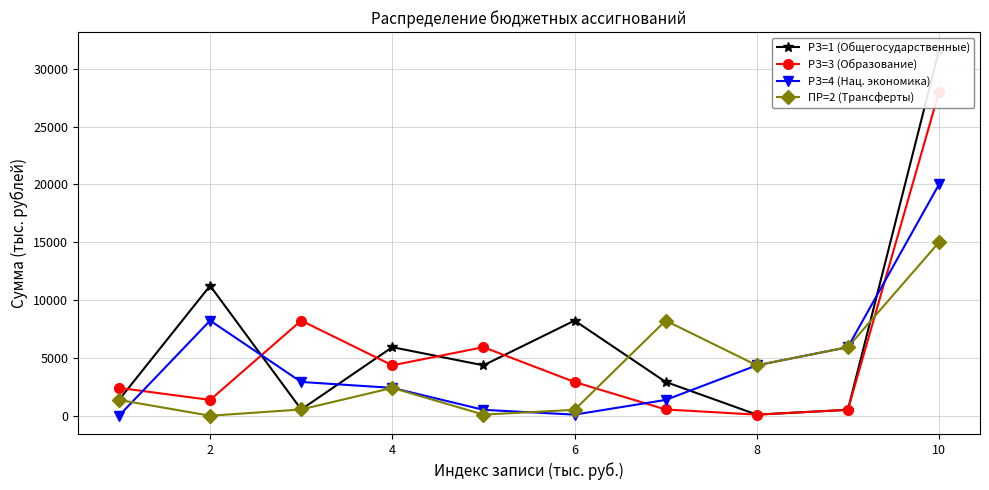

Reading left to right, what are all the values shown in this chart?

РЗ=1 (Общегосударственные): 1366.9	11244.5	541.6	5929.2	4358.7	8228.4	2920.1	95.9	511.5	31600.1
РЗ=3 (Образование): 2408.6	1366.9	8228.4	4358.7	5929.2	2920.1	541.6	95.9	511.5	28000.0
РЗ=4 (Нац. экономика): 0.1	8228.4	2920.1	2408.6	511.5	95.9	1366.9	4358.7	5929.2	20000.0
ПР=2 (Трансферты): 1366.9	0.0	541.6	2408.6	95.9	511.5	8228.4	4358.7	5929.2	15000.0